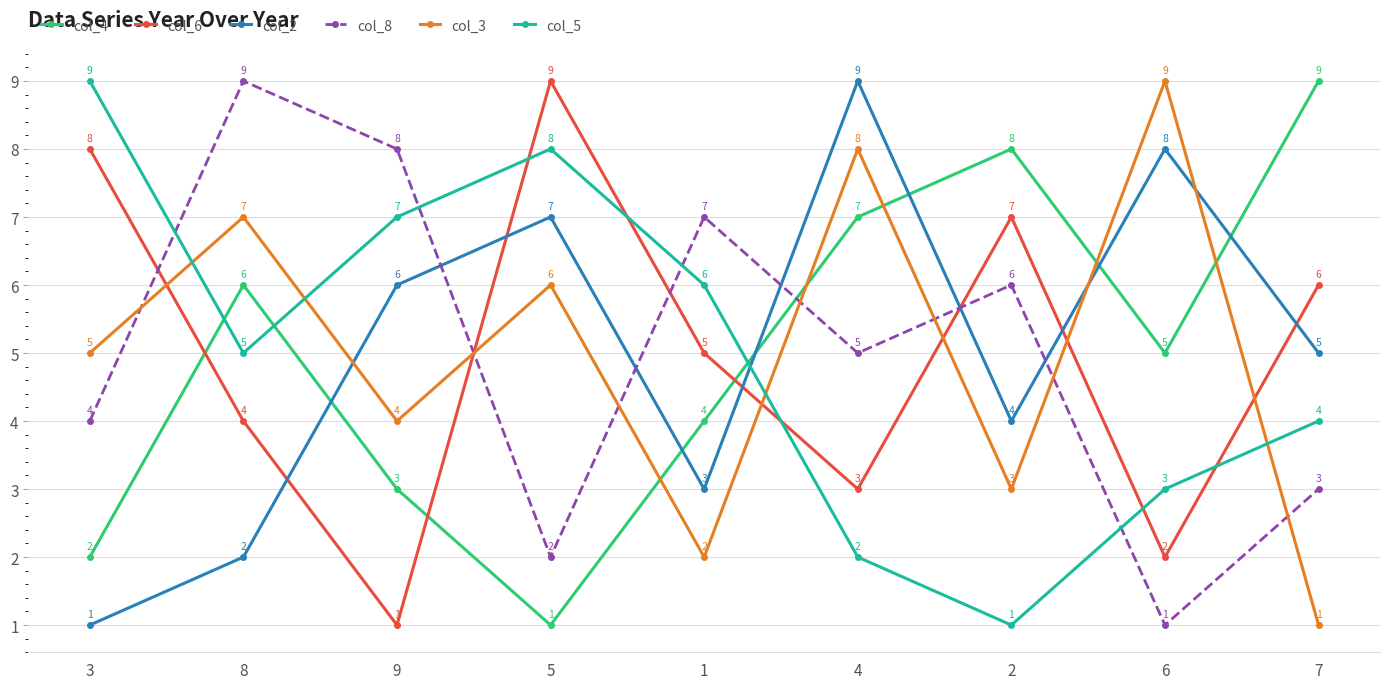

What is the value of the col_8 point at the 9th from the left?

3